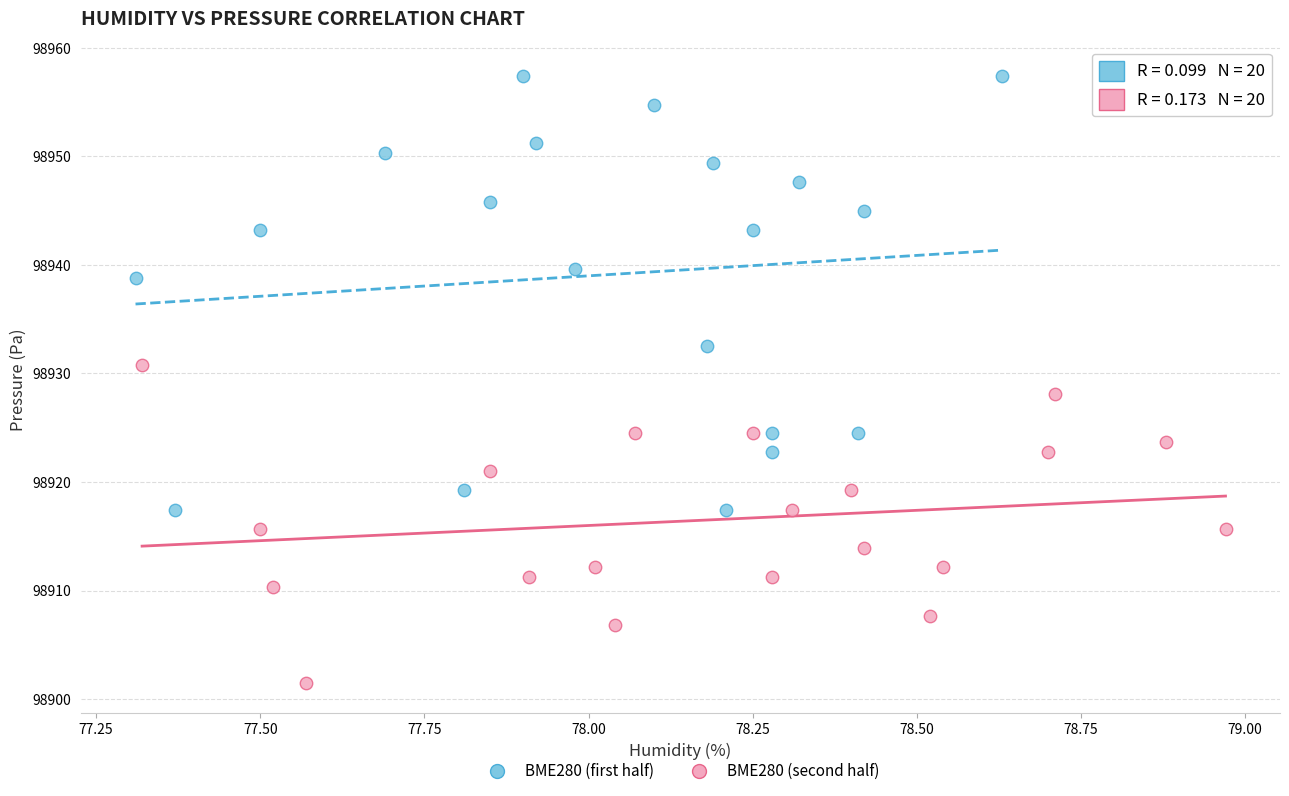

Which series reaches the minimum Y coordinate?

BME280 (second half)